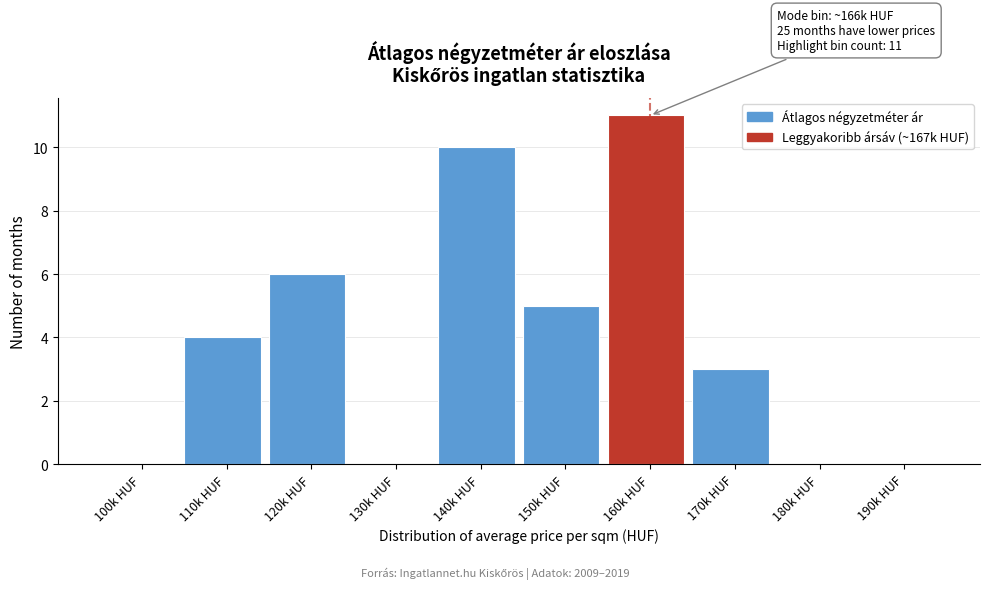

Reading left to right, transcribe all the data shown in this chart.

100k HUF=0	110k HUF=4	120k HUF=6	130k HUF=0	140k HUF=10	150k HUF=5	160k HUF=11	170k HUF=3	180k HUF=0	190k HUF=0